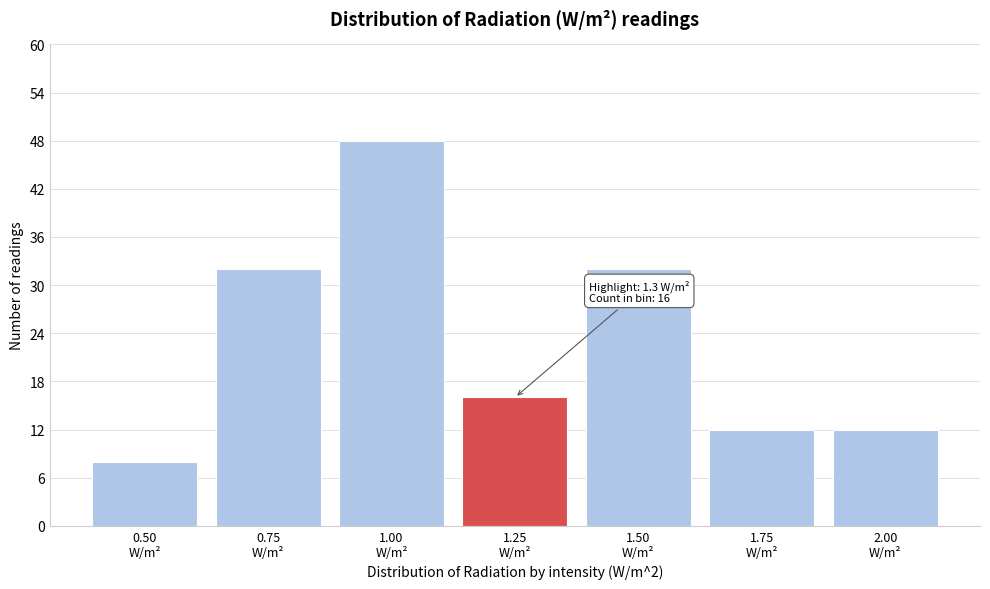

Reading left to right, extract all data points from this chart.

8	32	48	16	32	12	12